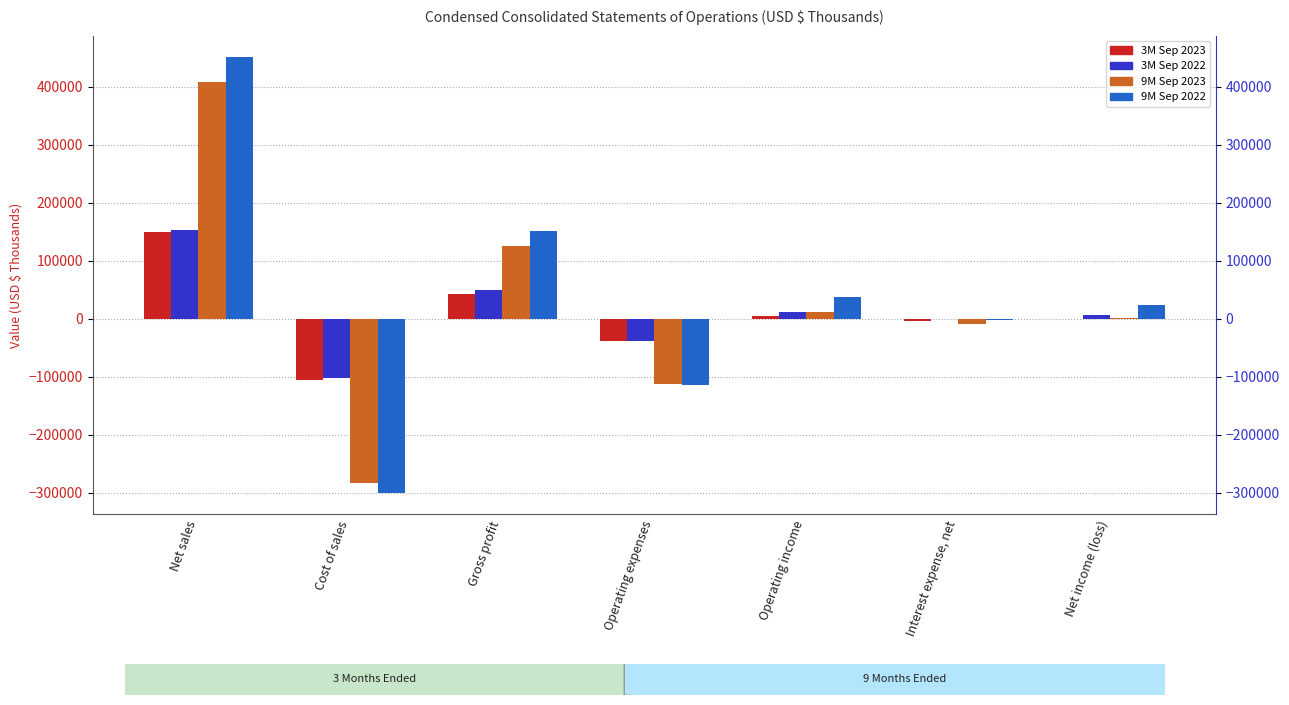

What is the label of the 3rd bar from the right?

Operating income